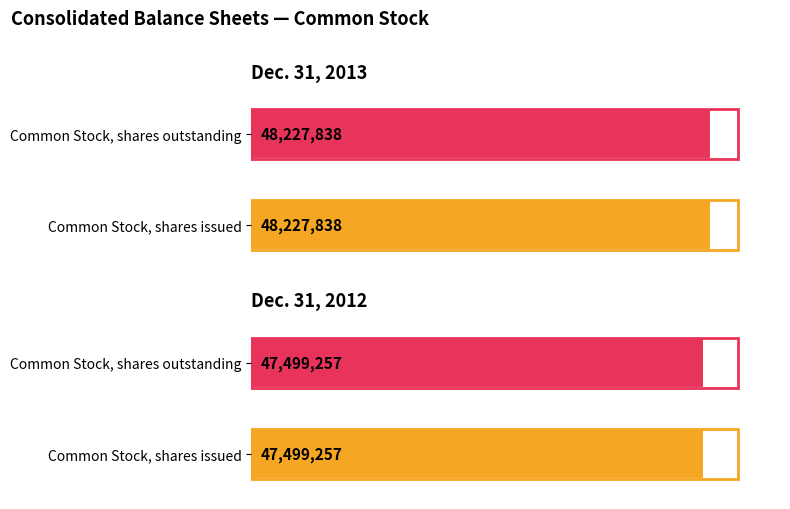

How many series are shown in this chart?

2